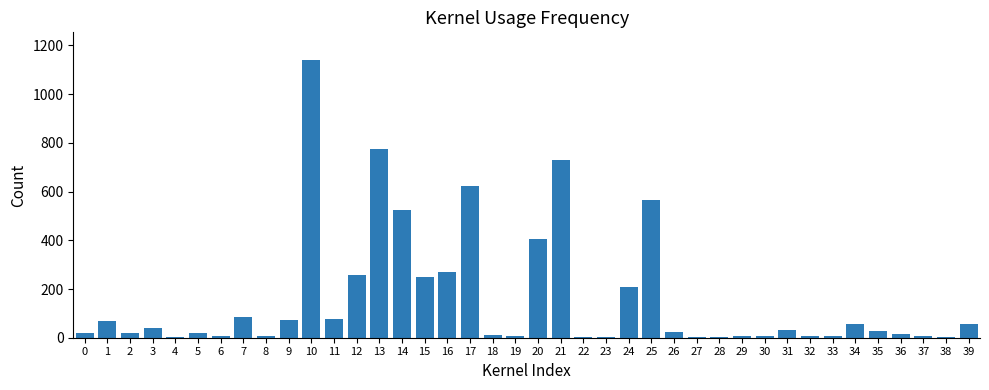

Are the bars horizontal?

No